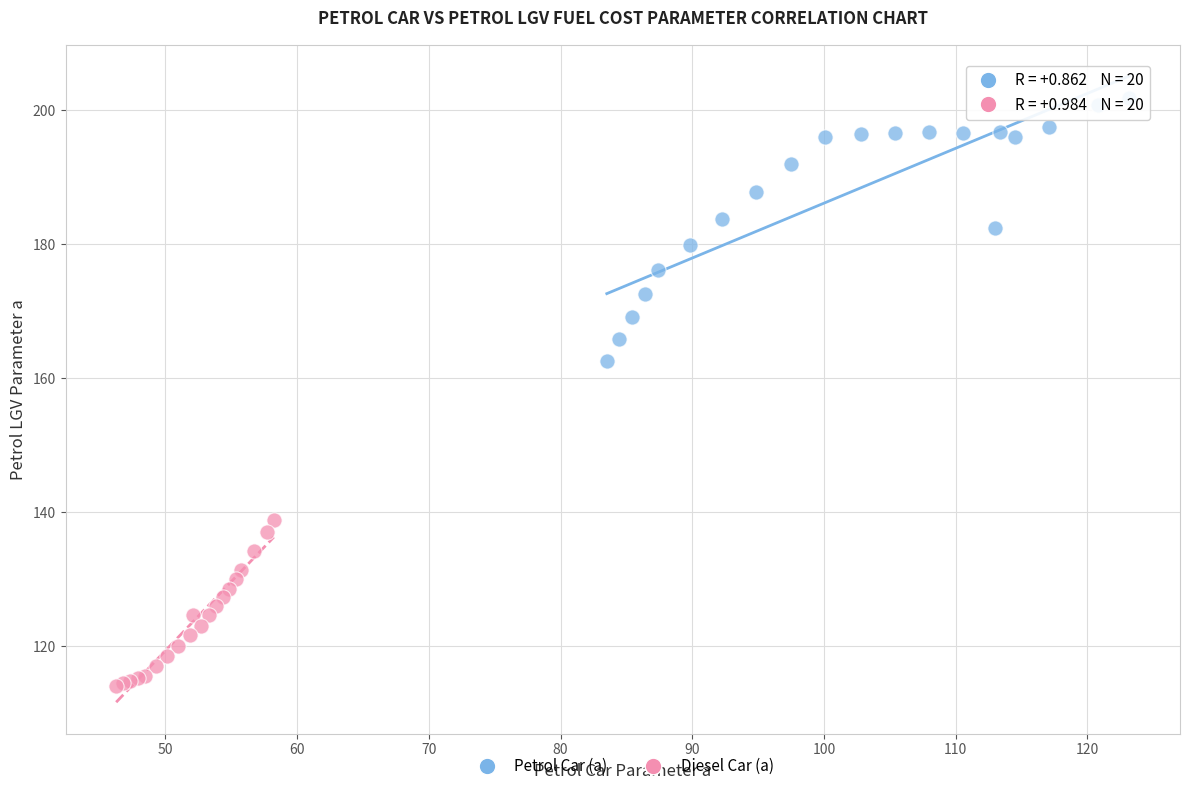

Which series contains the lowest Y value?

Diesel Car (a)